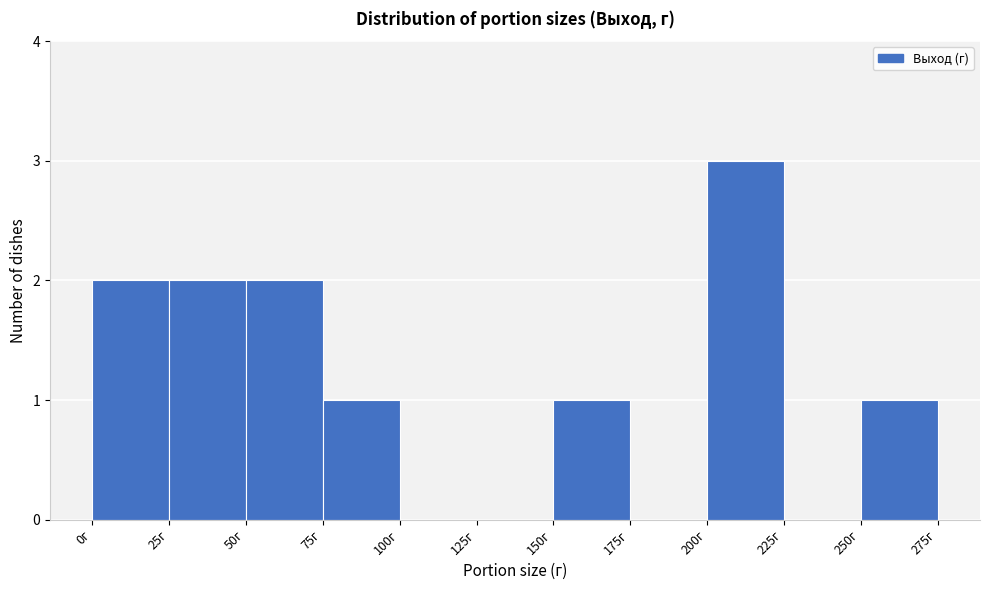

Over which range of the x-axis is the bar tallest?

200 to 225